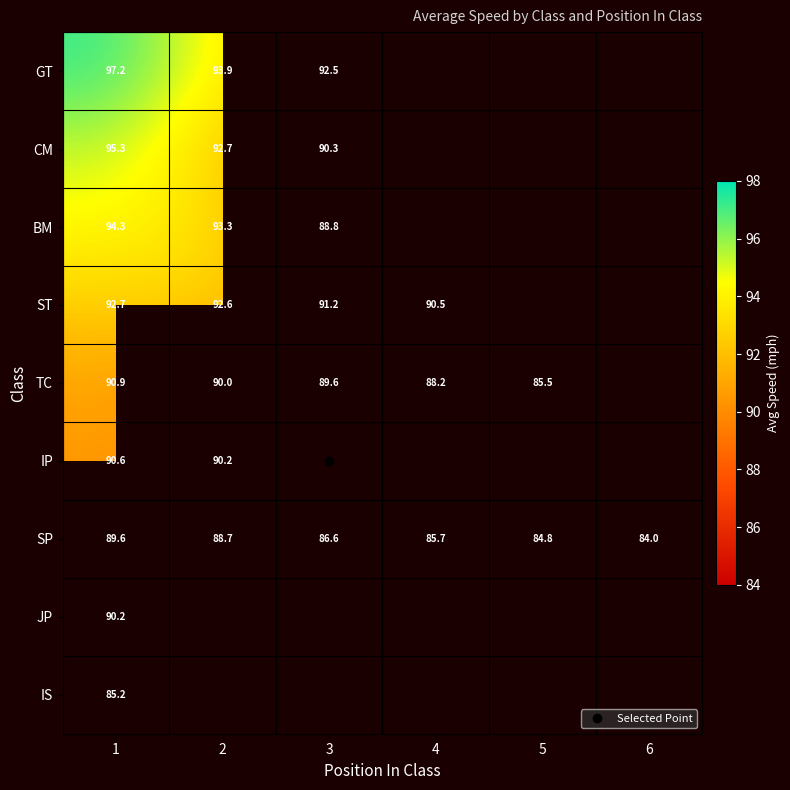

Where does the TC series first go above 89?

1